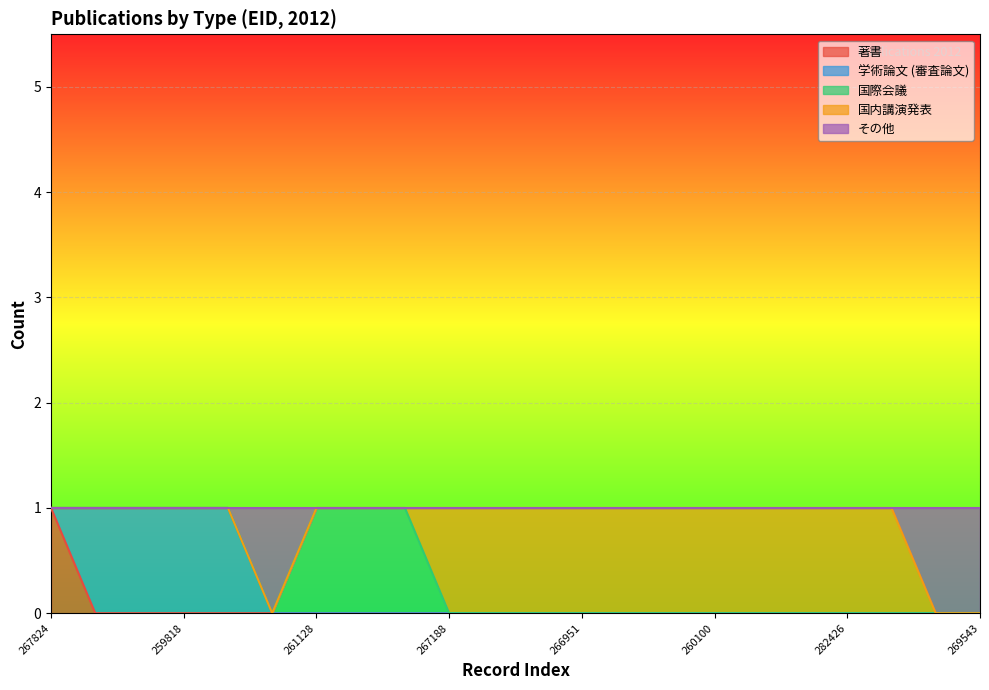

True or false: その他 and 国際会議 intersect in this chart.

True